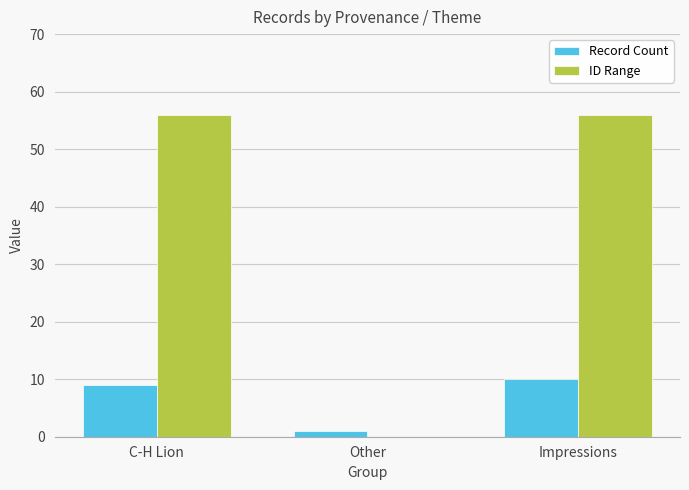

What is the average value of the Record Count series?

7